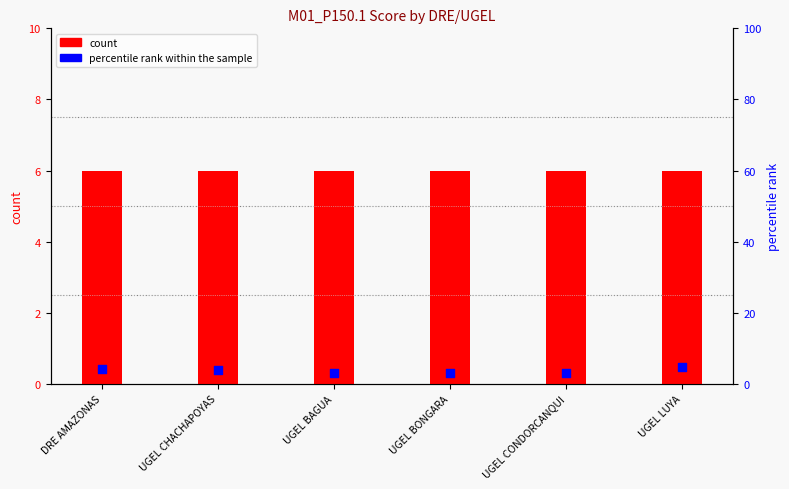

Is the value of percentile rank within the sample at UGEL BONGARA greater than the value of count at UGEL LUYA?

No